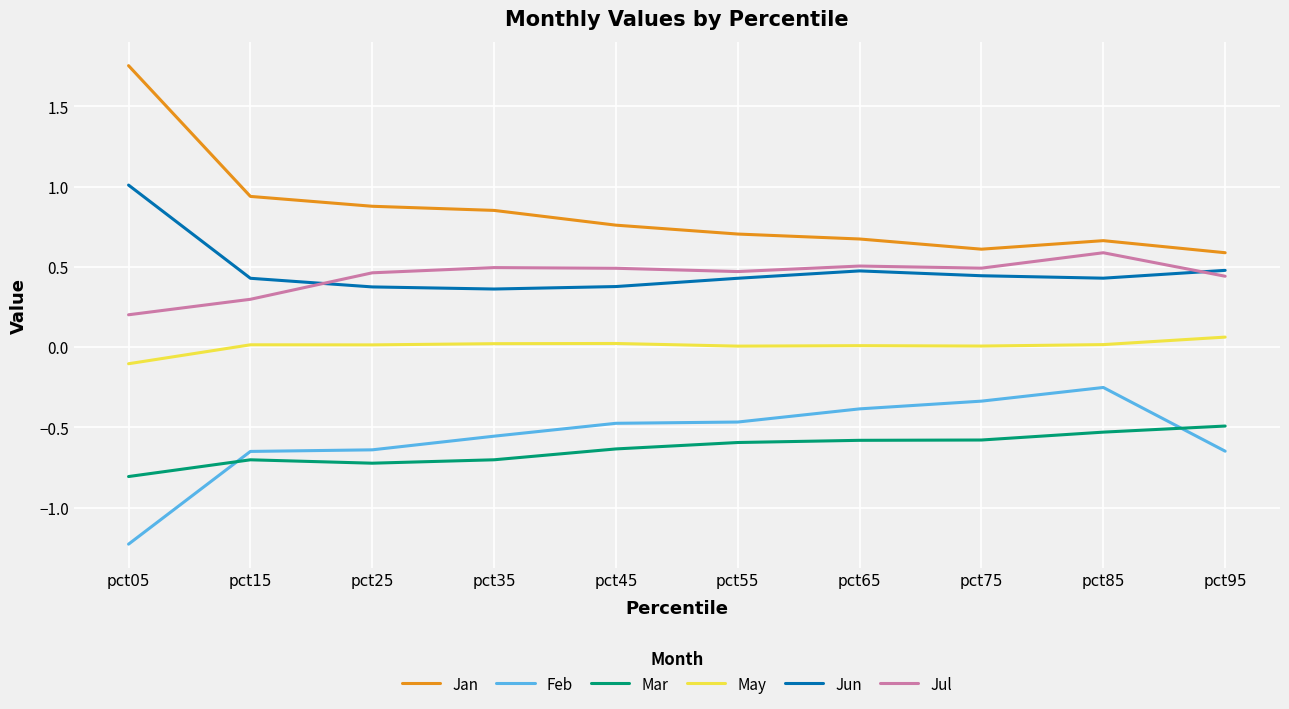

What is the difference between the maximum and minimum values in the Jun series?

0.6